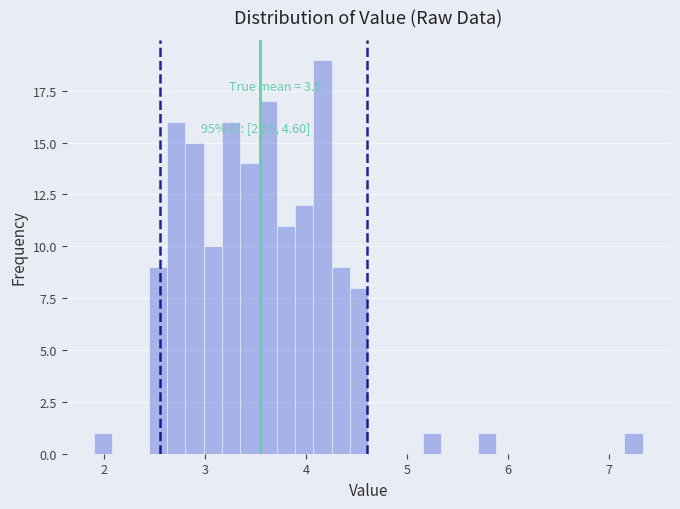

Read against the x-axis, roughly where is the centre of the tallest bar?

4.2